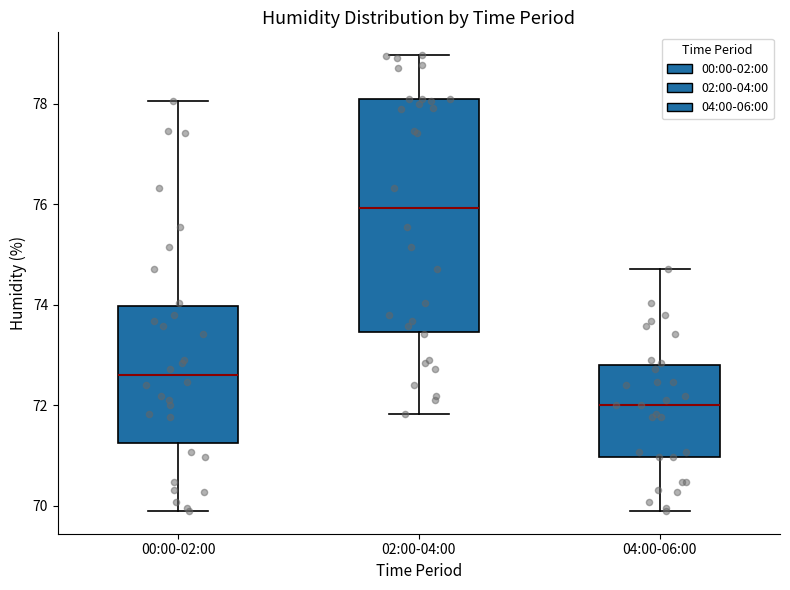

Comparing the boxes themselves (not the whiskers), which one is the tallest?

02:00-04:00